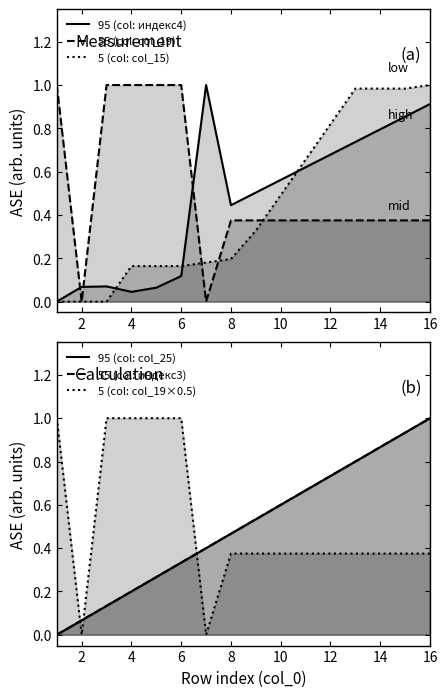

After their last crossing, which series has the higher values: 5 (col: col_15) or 95 (col: col_25)?

5 (col: col_15)